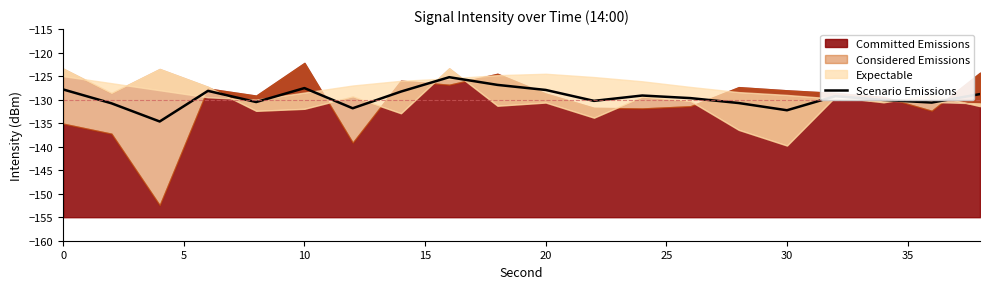

The Scenario Emissions series shows -127.8 at 0. True or false?

True